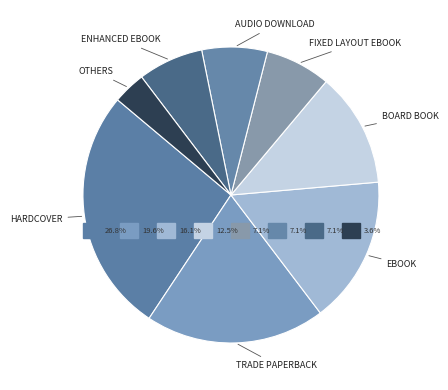

What is the largest slice in the pie chart?

Hardcover